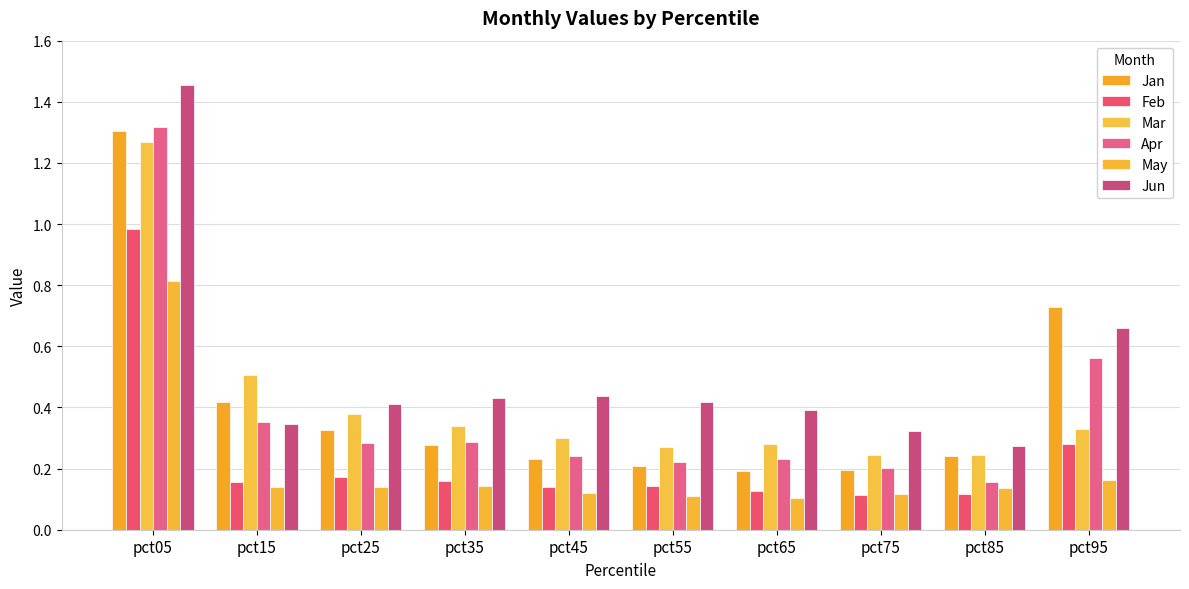

What is the value of the Feb bar at the 1st from the left?

1.0